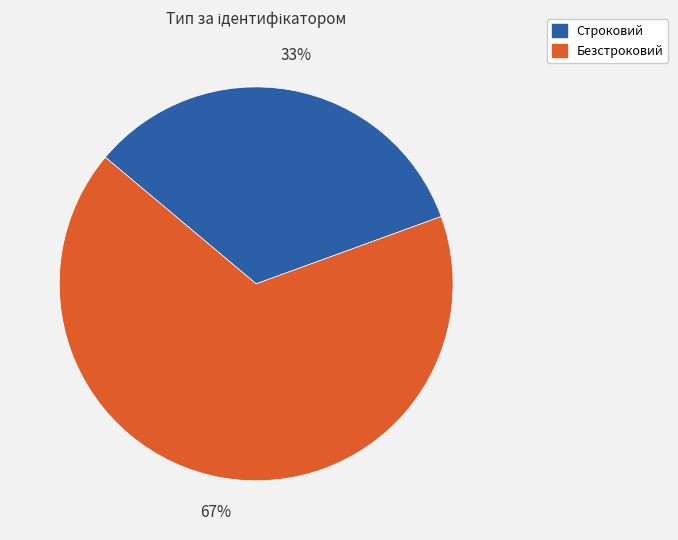

Count the number of slices in the pie.

2